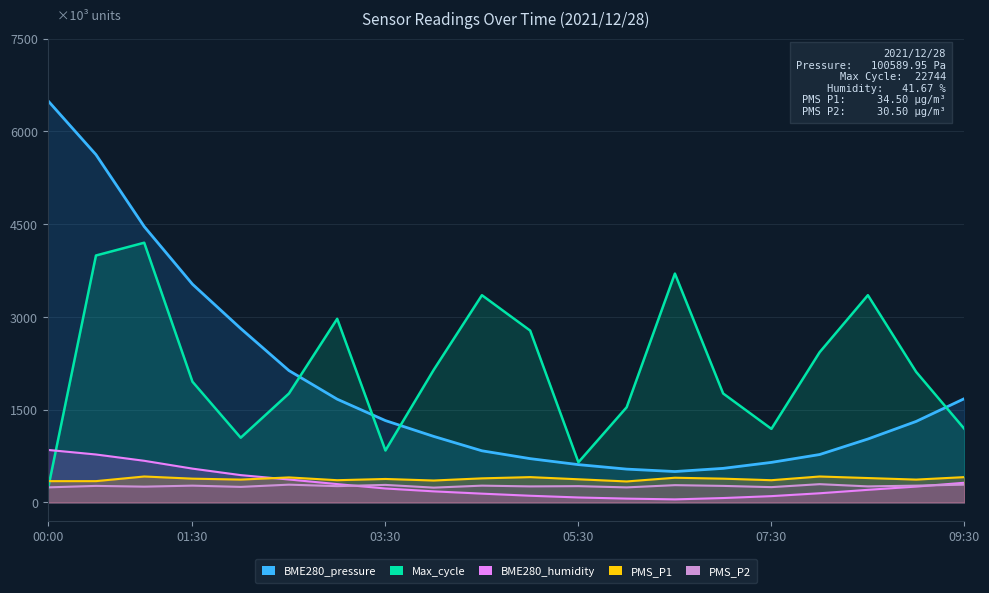

In Max_cycle, how many points are higher than both neighbors (excluding endpoints)?

5